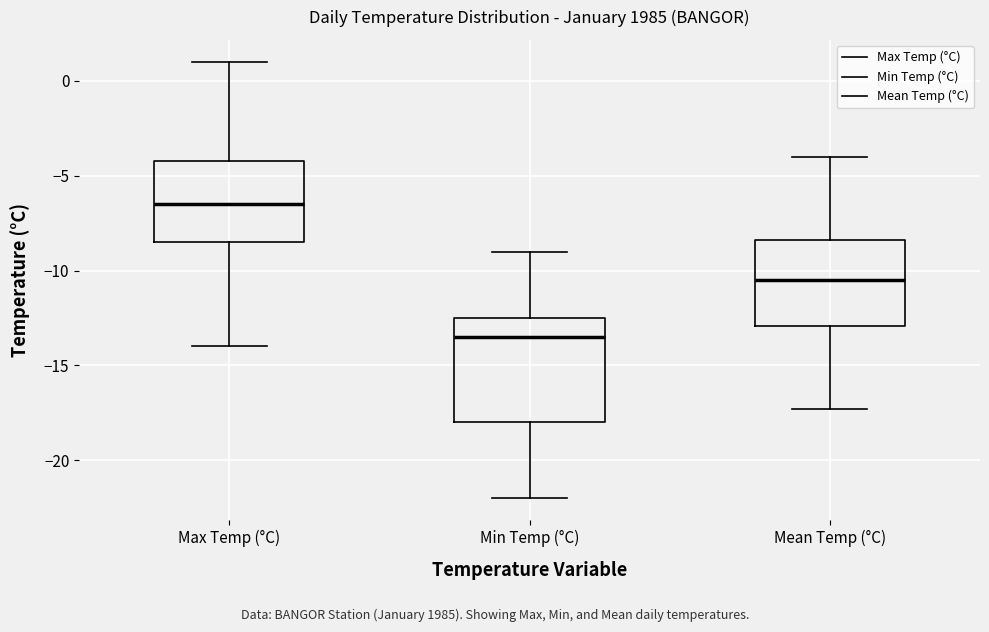

Reading left to right, read every box against the y-axis: the position of its median line, the range the box covers, and the ends of its whiskers. The values are not printed on the chart, so give them approximately, as read against the axis.

Max Temp (°C): median -6.5, box -8.5 to -4.0, whiskers -14.0 to 1.0
Min Temp (°C): median -13.5, box -18.0 to -12.5, whiskers -22.0 to -9.0
Mean Temp (°C): median -10.5, box -13.0 to -8.5, whiskers -17.5 to -4.0